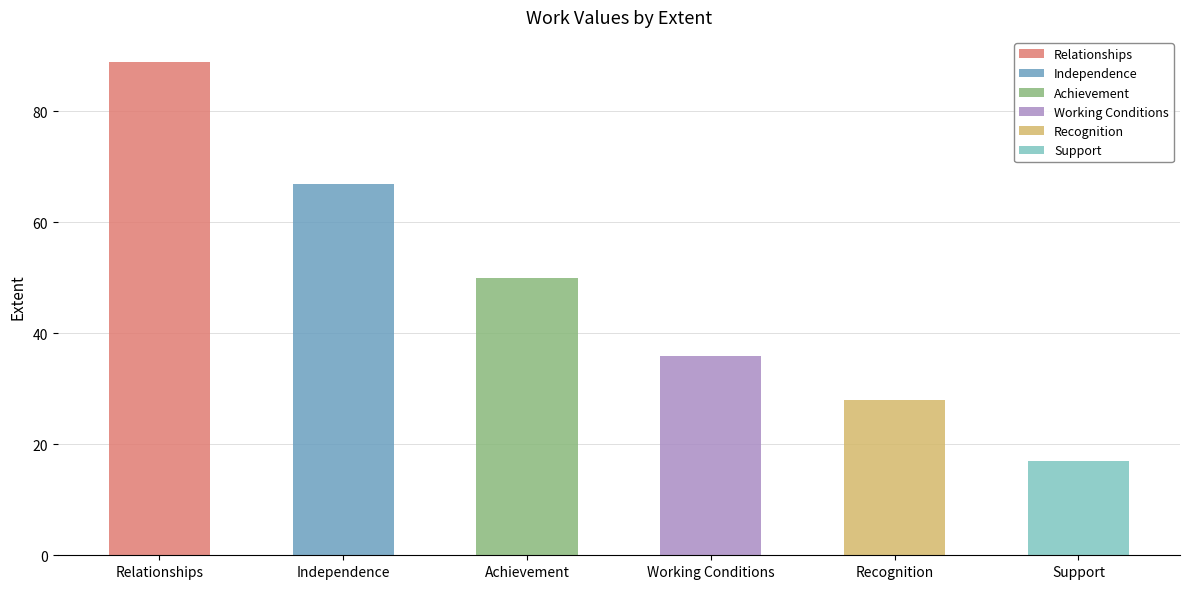

What is the difference between the maximum and minimum values?

72